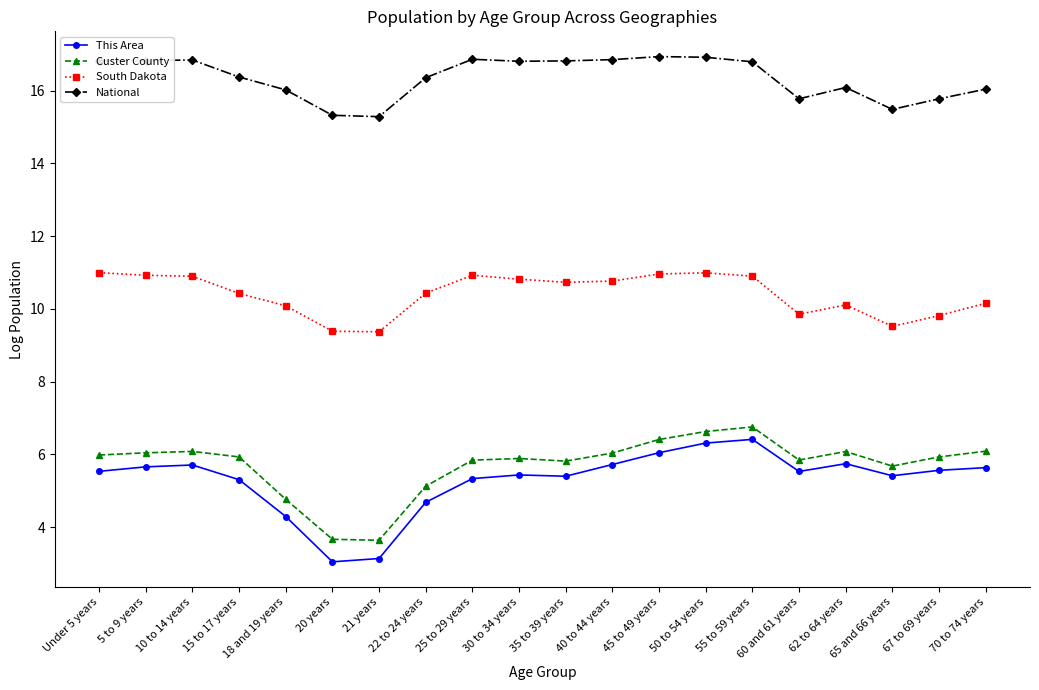

Does the chart have visible grid lines?

No